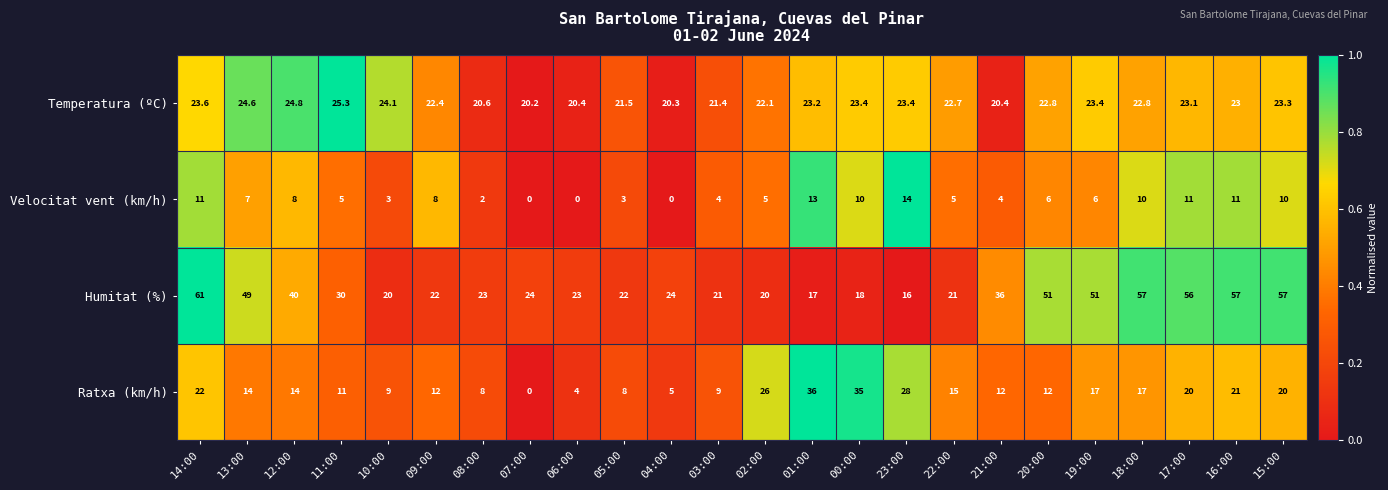

True or false: Humitat (%) has a value of 42.2 at 11:00.

False